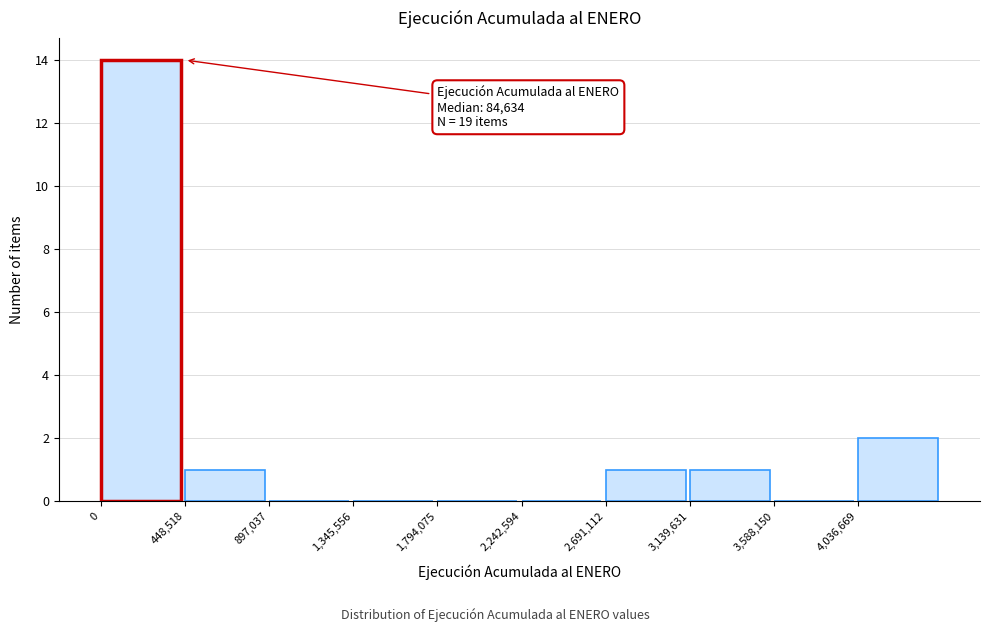

Which range on the x-axis has the tallest bar?

0 to 450000